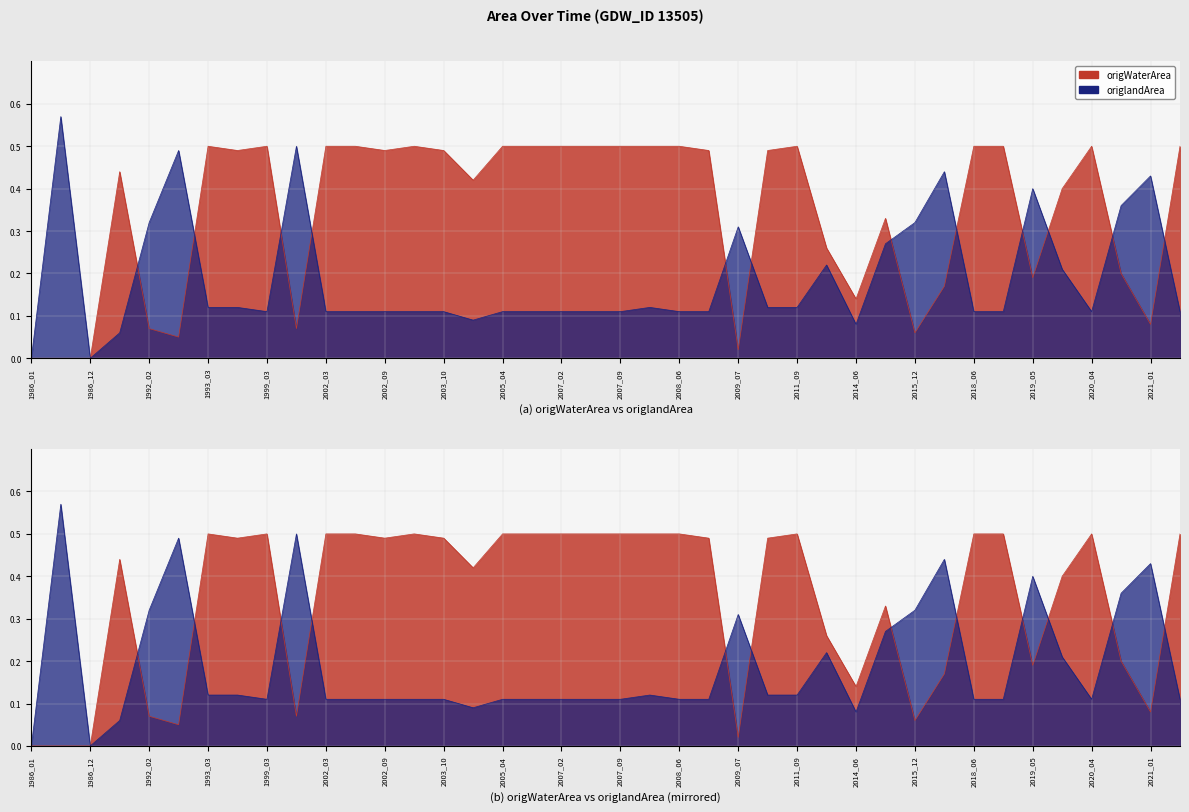

List the labels in order of origlandArea value, smallest first.

1986_01, 1986_12, 1987_08, 2014_06, 2003_11, 1999_03, 2002_03, 2002_04, 2002_09, 2003_03, 2003_10, 2005_04, 2006_04, 2007_02, 2007_03, 2007_09, 2008_06, 2009_05, 2018_06, 2018_09, 2020_04, 2021_05, 1993_03, 1994_11, 2008_03, 2011_05, 2011_09, 2020_03, 2011_12, 2015_01, 2009_07, 1992_02, 2015_12, 2020_12, 2019_05, 2021_01, 2017_01, 1992_03, 1999_04, 1986_08